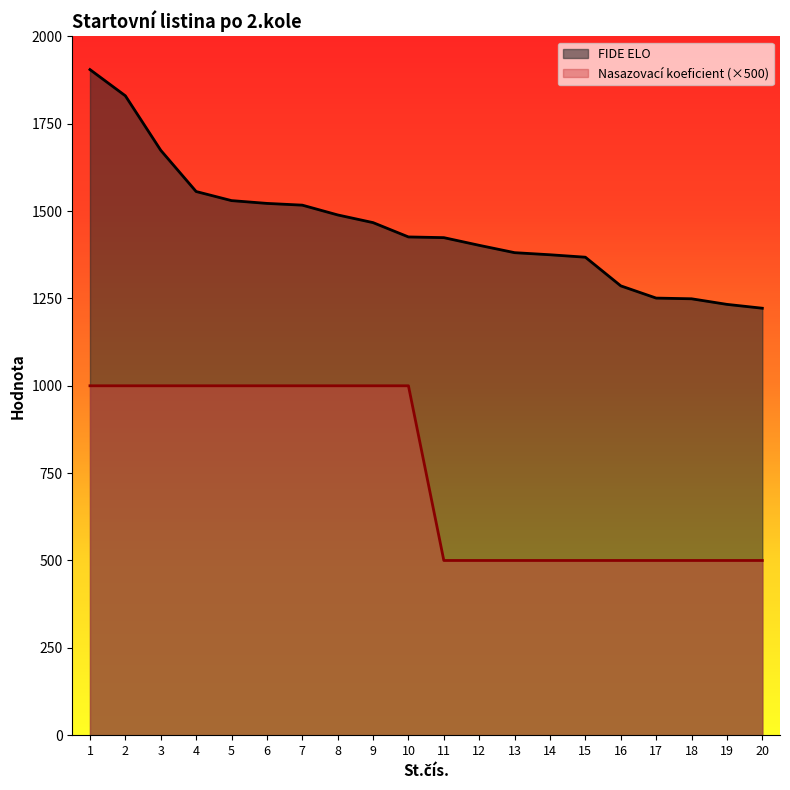

Reading left to right, transcribe all the data shown in this chart.

FIDE ELO: 1=1905	2=1830	3=1674	4=1556	5=1530	6=1522	7=1517	8=1489	9=1467	10=1426	11=1424	12=1402	13=1381	14=1375	15=1368	16=1286	17=1251	18=1249	19=1233	20=1222
Nasazovací koeficient: 1=1000	2=1000	3=1000	4=1000	5=1000	6=1000	7=1000	8=1000	9=1000	10=1000	11=500	12=500	13=500	14=500	15=500	16=500	17=500	18=500	19=500	20=500